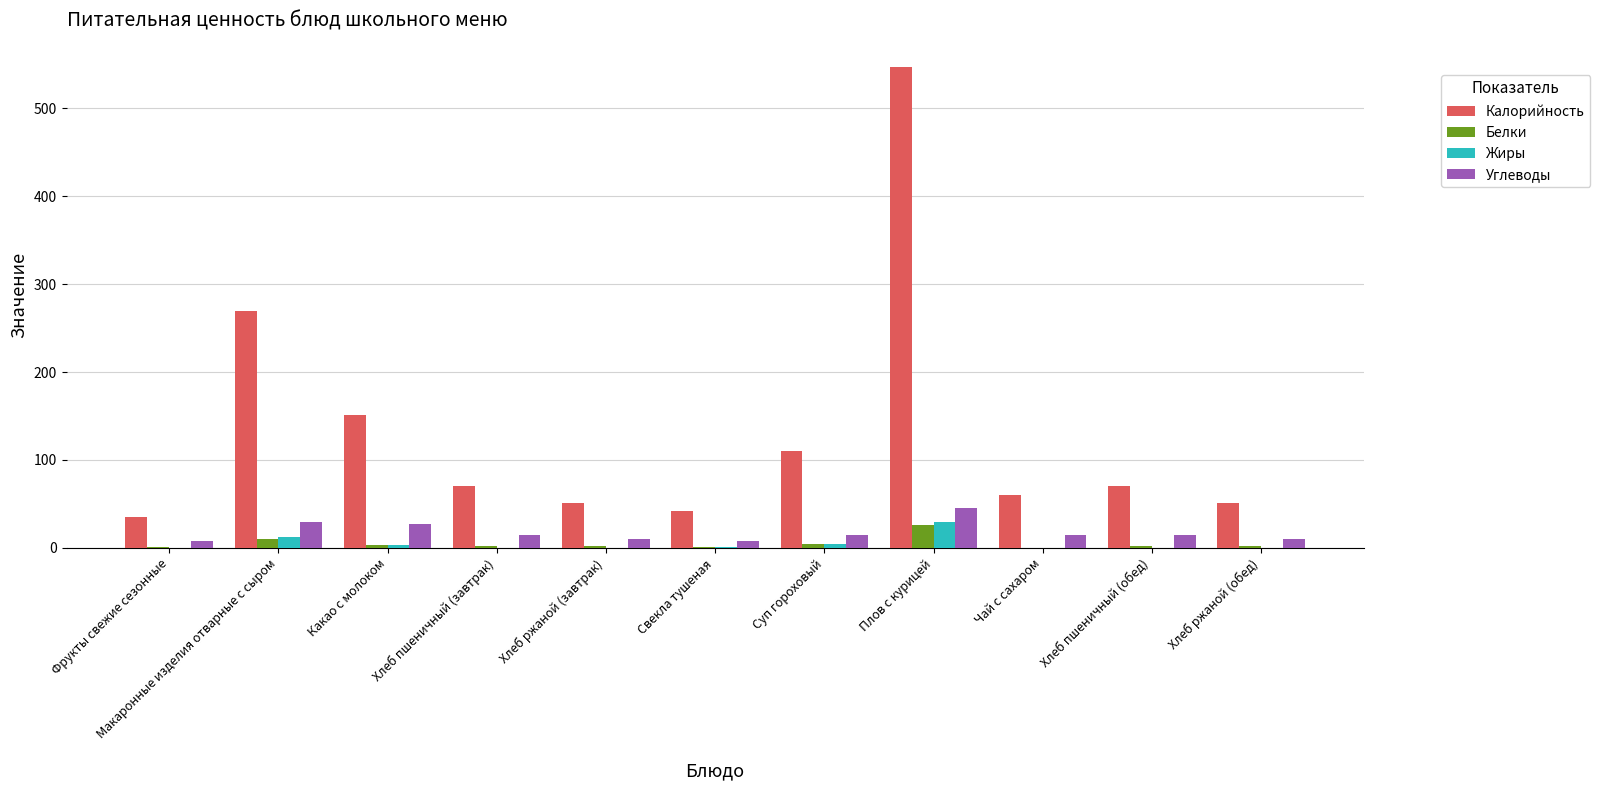

How many data points does each series have?

11